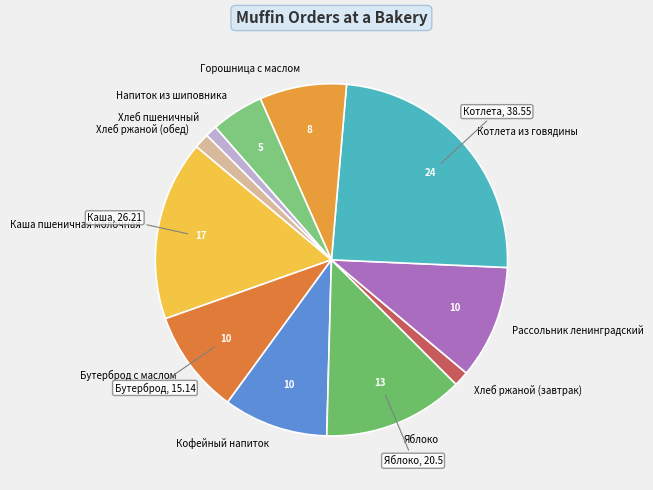

True or false: Хлеб ржаной (обед) accounts for 1% of the total.

True